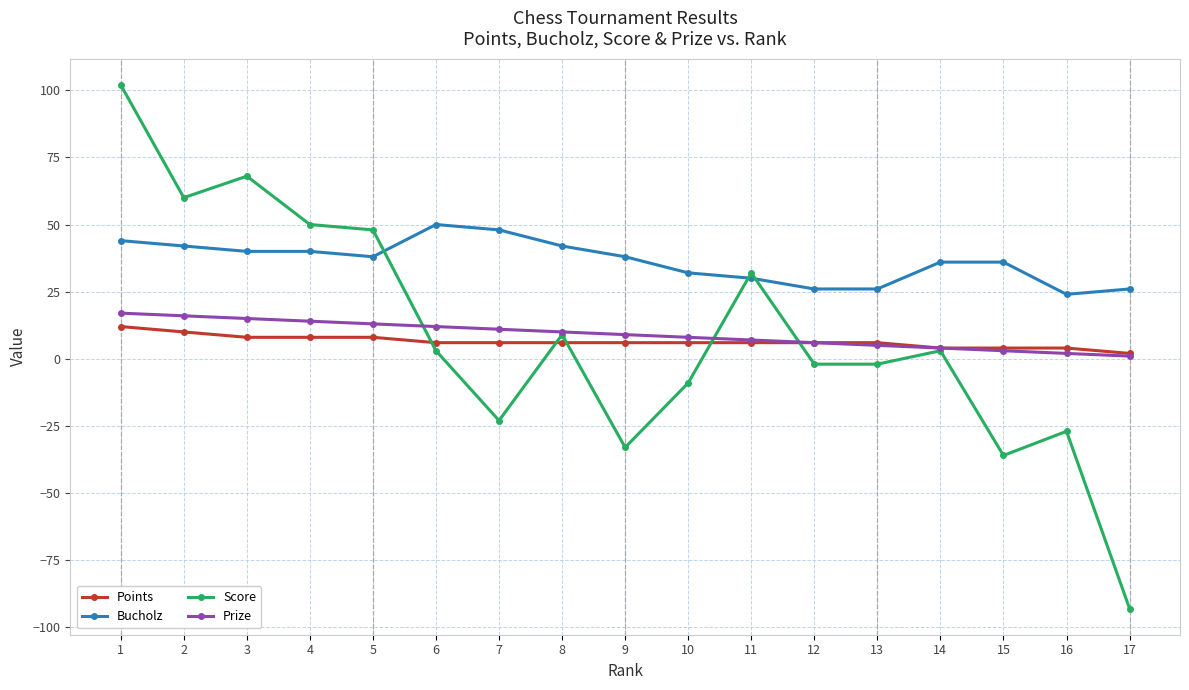

The Points series shows 10 at 2. True or false?

True